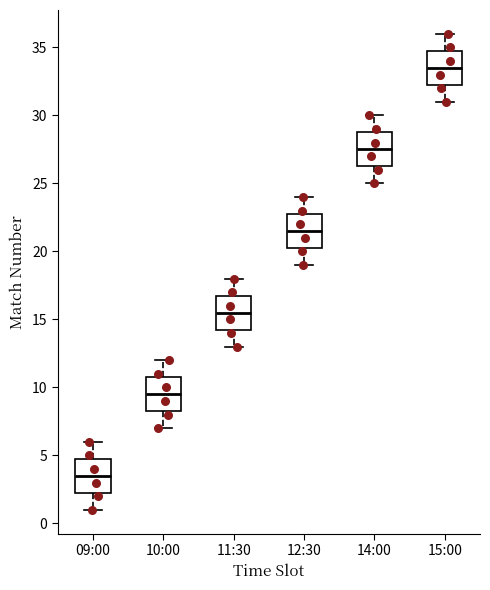

Which box's median line is the lowest?

09:00